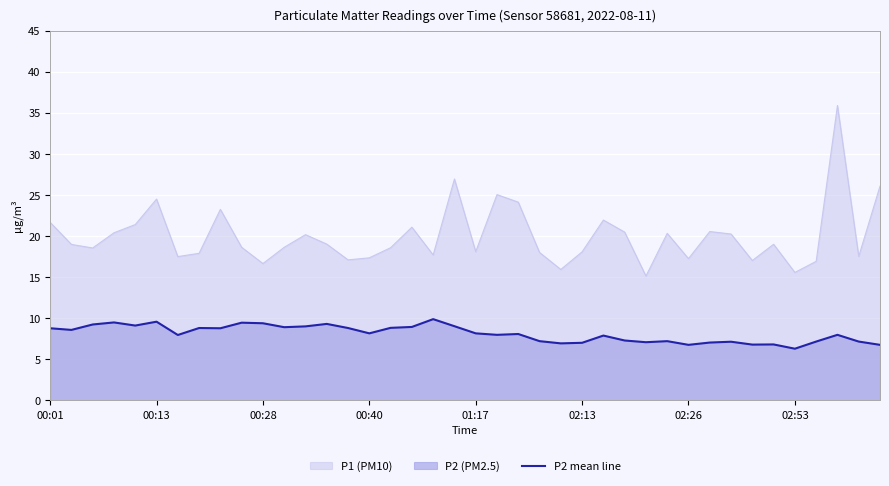

Rank the series by their maximum value, from lowest to highest.

P2 mean line, P1 (PM10)